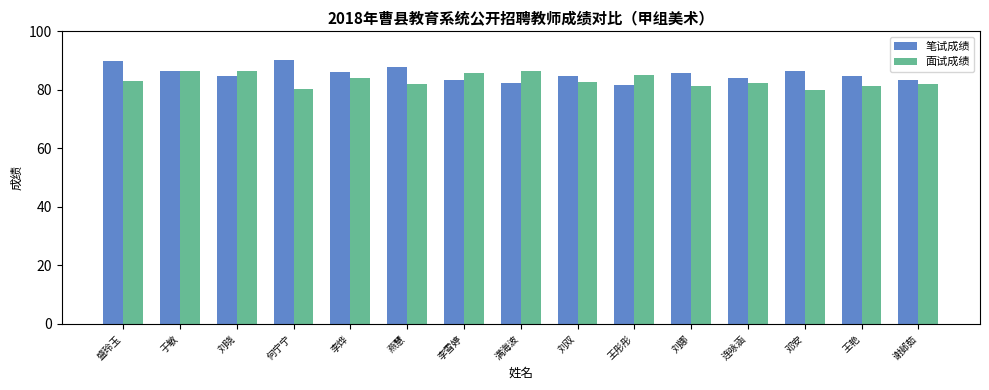

Is the value of 面试成绩 at 刘娜 greater than the value of 笔试成绩 at 王艳?

No